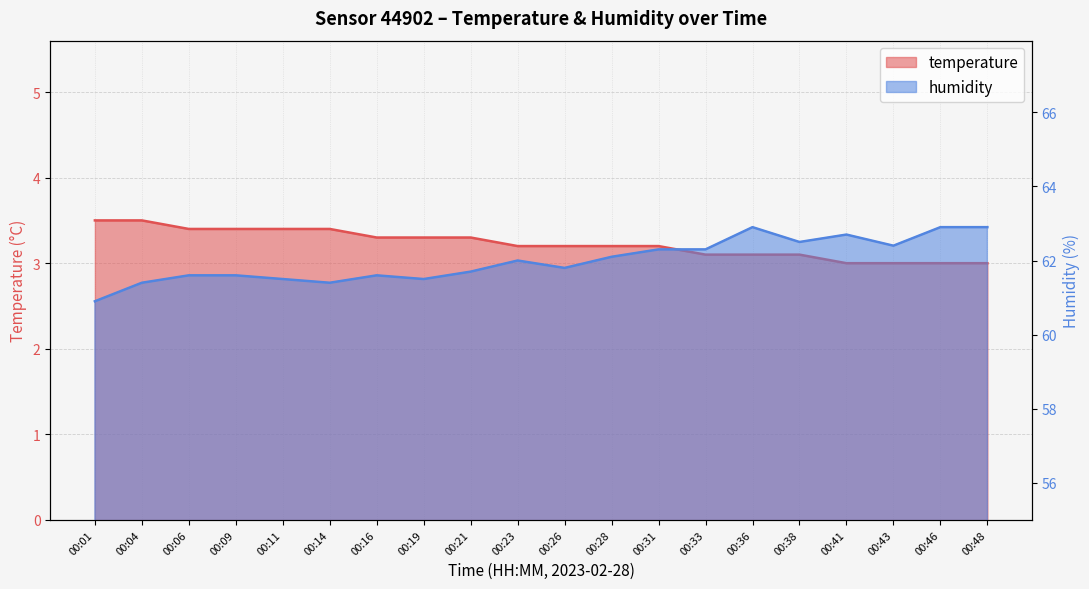

What is the sum of the temperature values at 00:48 and 00:33?

6.1